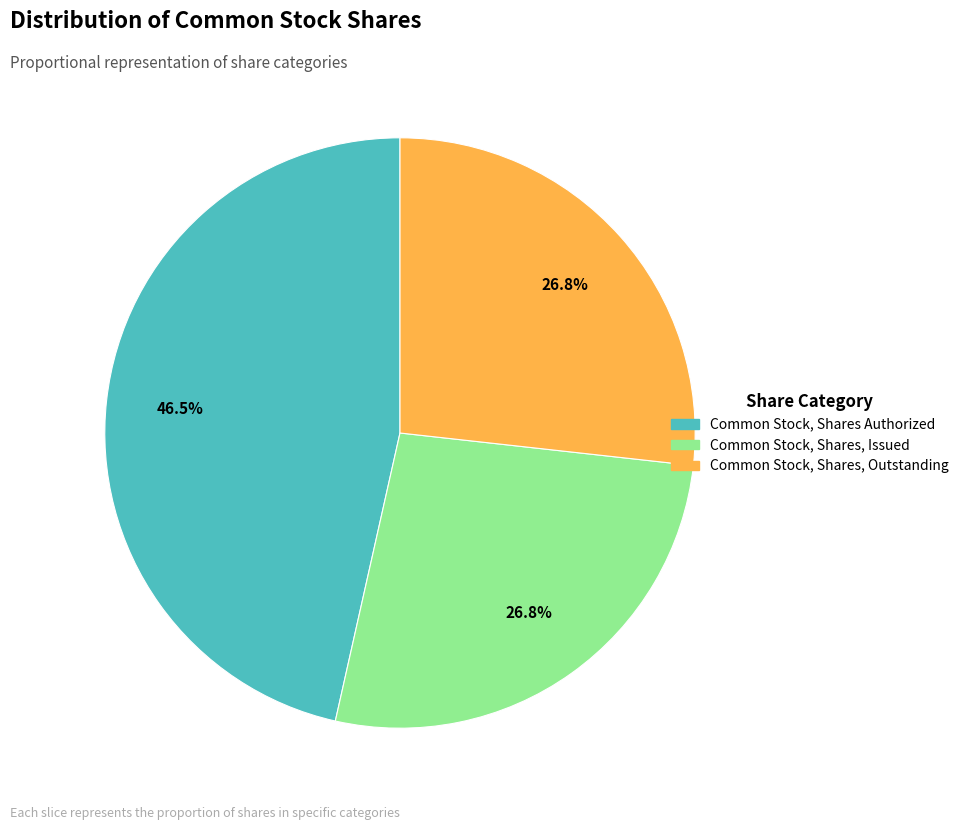

Count the number of slices in the pie.

3